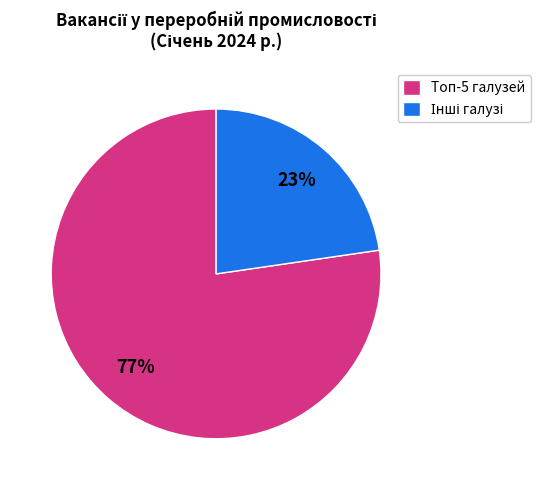

To the nearest percent, what percentage of the pie is Топ-5 галузей?

77%